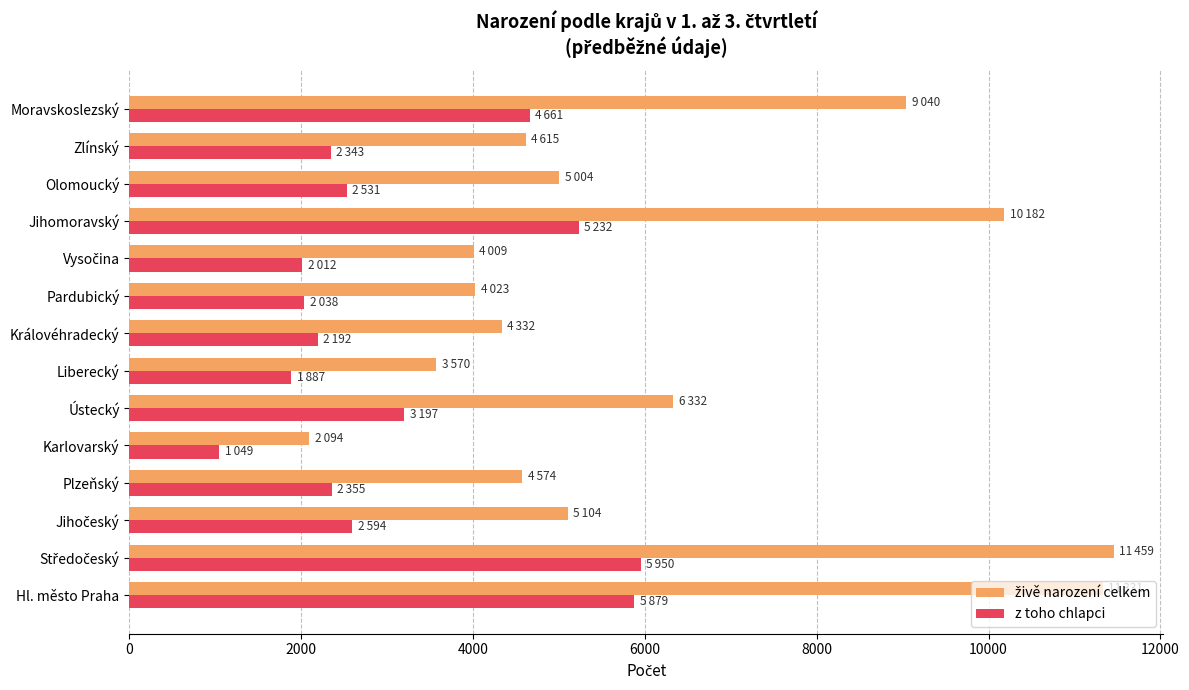

What is the difference between the z toho chlapci values at Královéhradecký and Jihomoravský?

3040